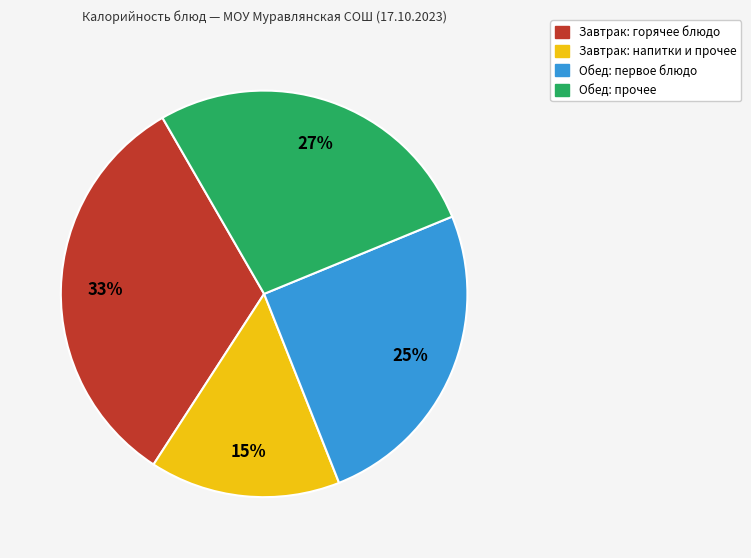

True or false: Обед: первое блюдо accounts for 35% of the total.

False